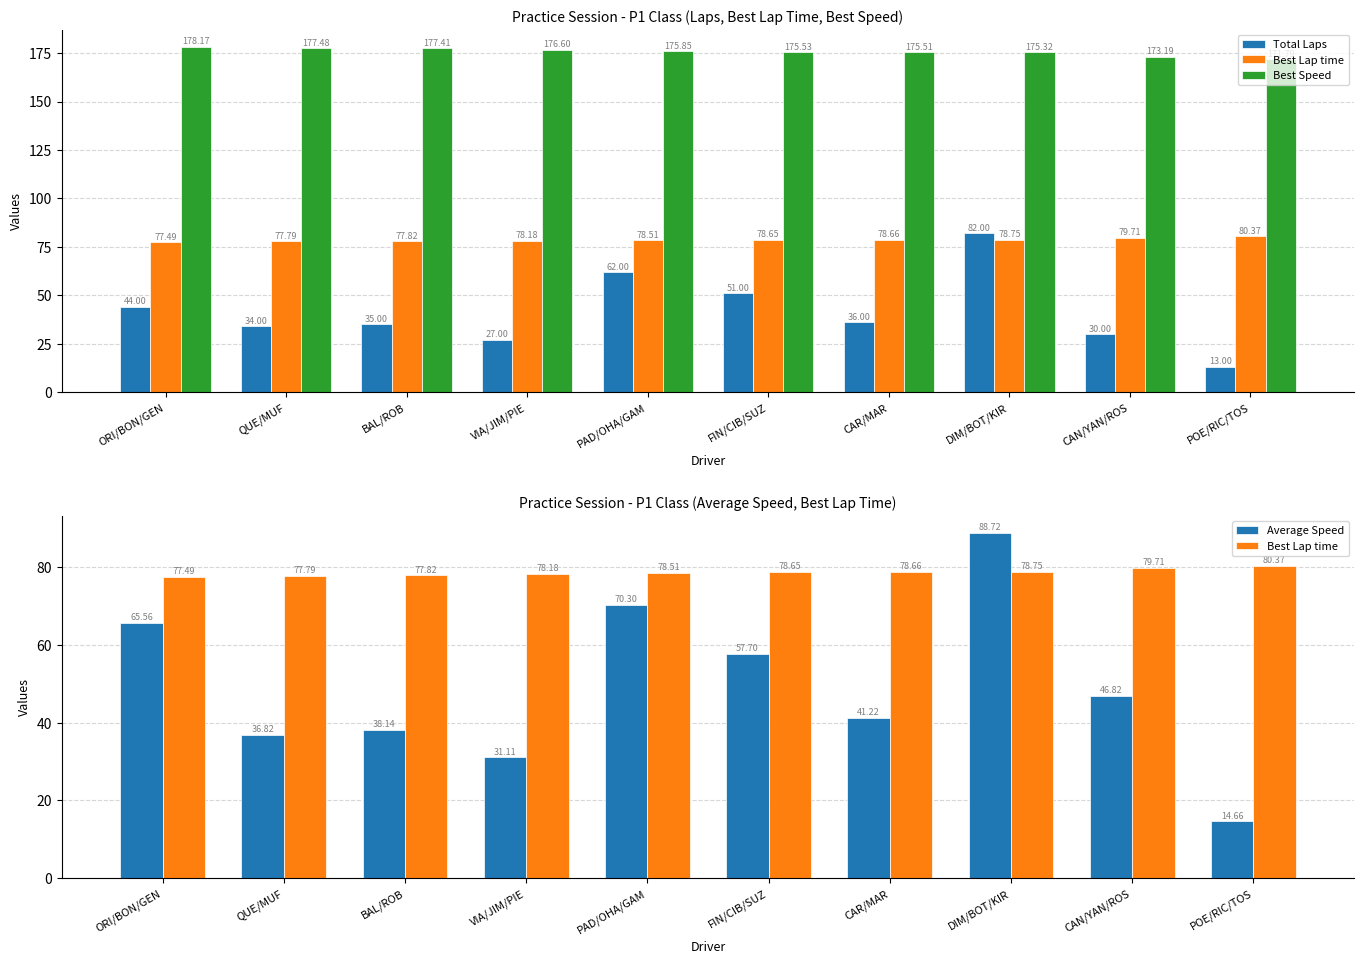

What is the sum of the Total Laps values at QUE/MUF and POE/RIC/TOS?

47.0